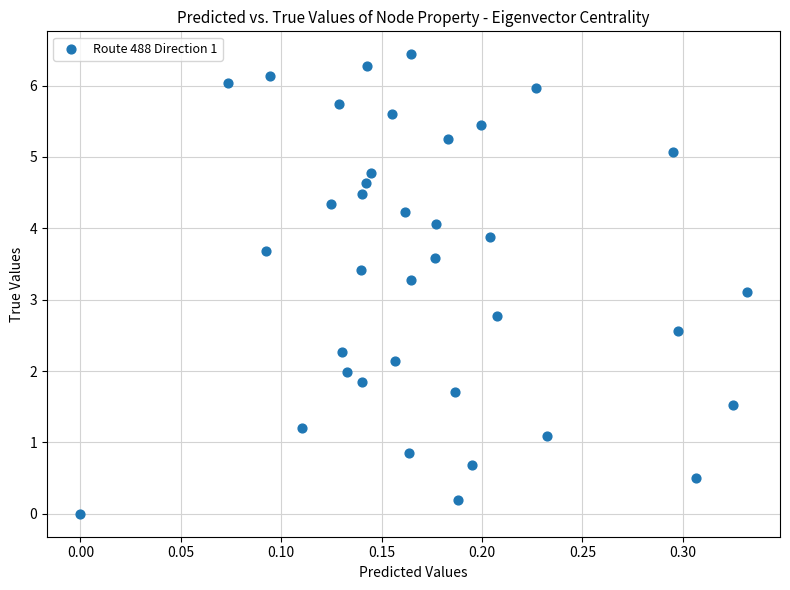

What is the range of Y values (max minus min)?

6.4